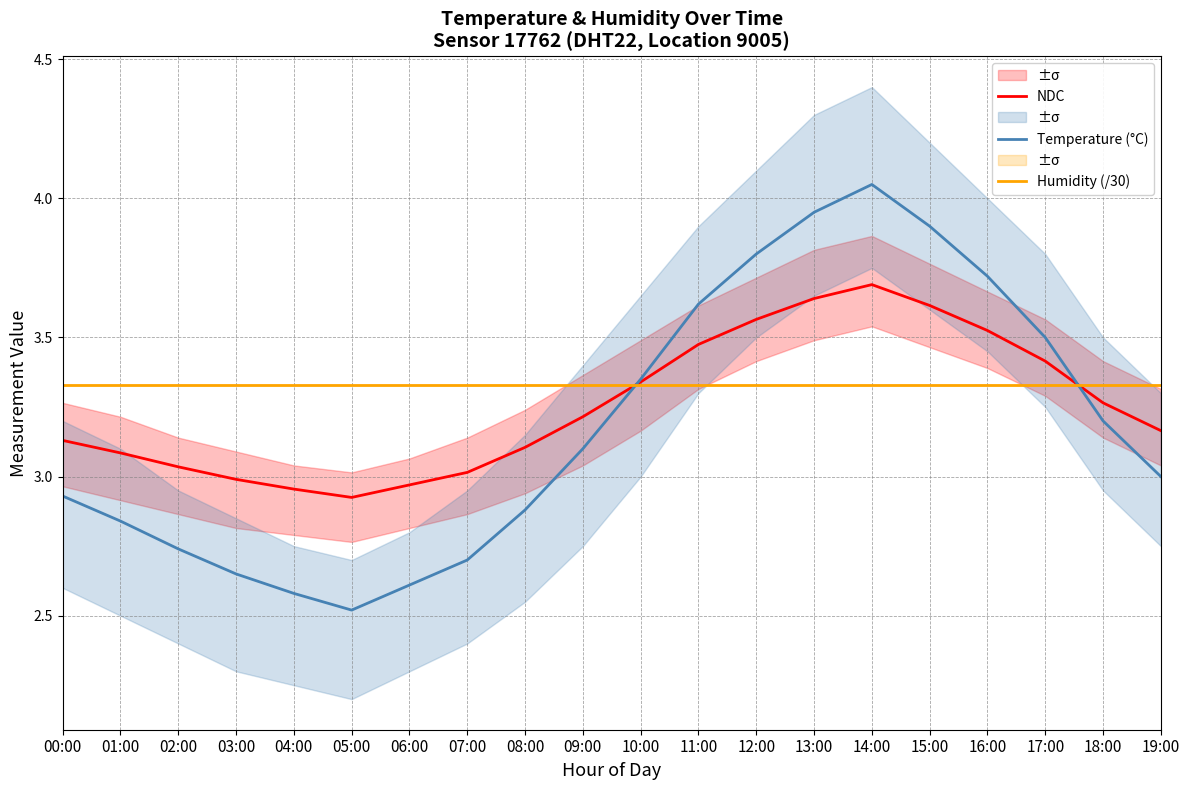

Which series changed the most between 03:00 and 06:00?

Temperature (°C)